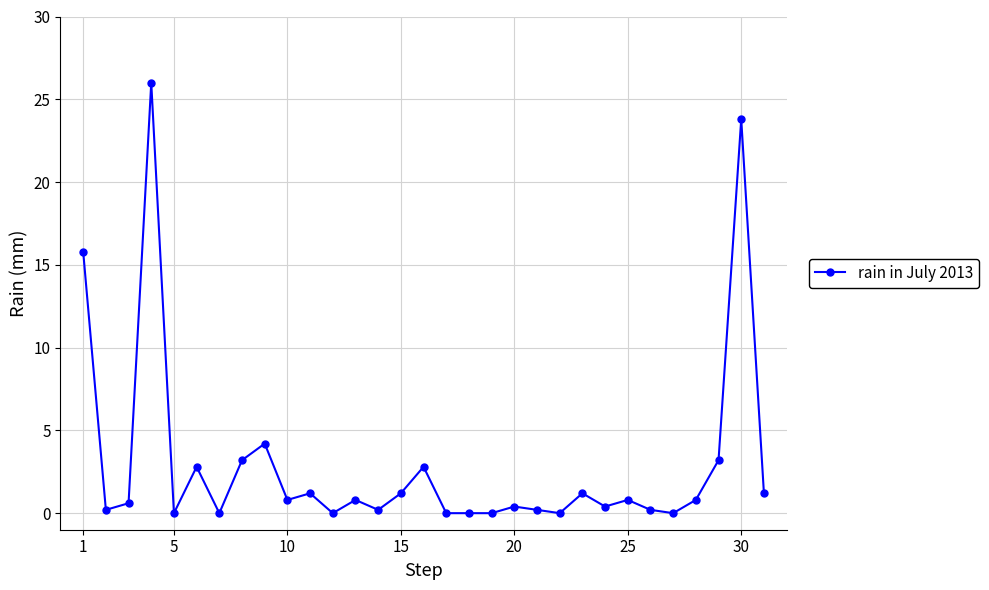

Reading right to left, list all the values displayed in this chart.

1.2	23.8	3.2	0.8	0.0	0.2	0.8	0.4	1.2	0.0	0.2	0.4	0.0	0.0	0.0	2.8	1.2	0.2	0.8	0.0	1.2	0.8	4.2	3.2	0.0	2.8	0.0	26.0	0.6	0.2	15.8